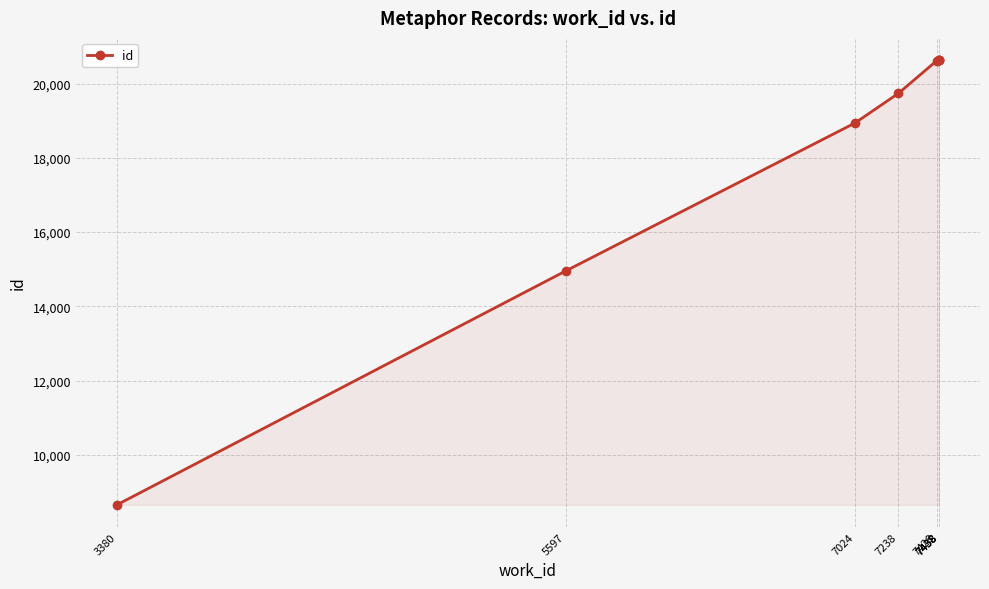

What is the sum of all values?

144801